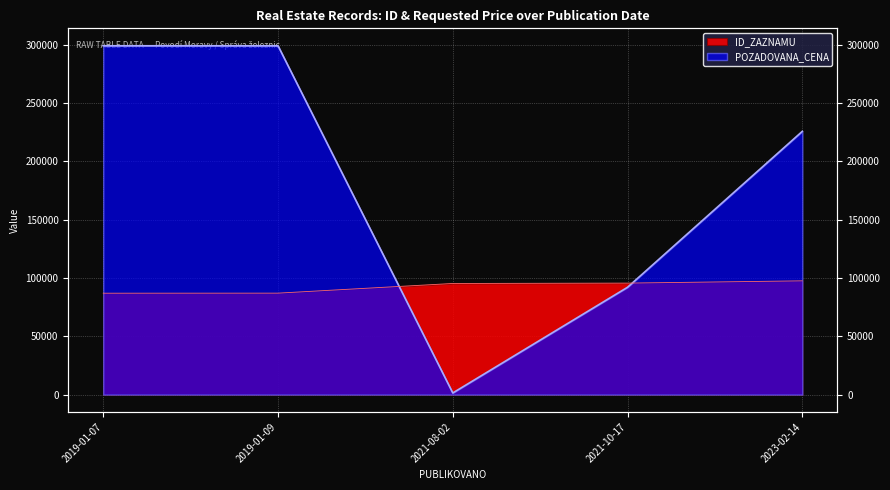

True or false: ID_ZAZNAMU has more than 1 interior local peaks.

False